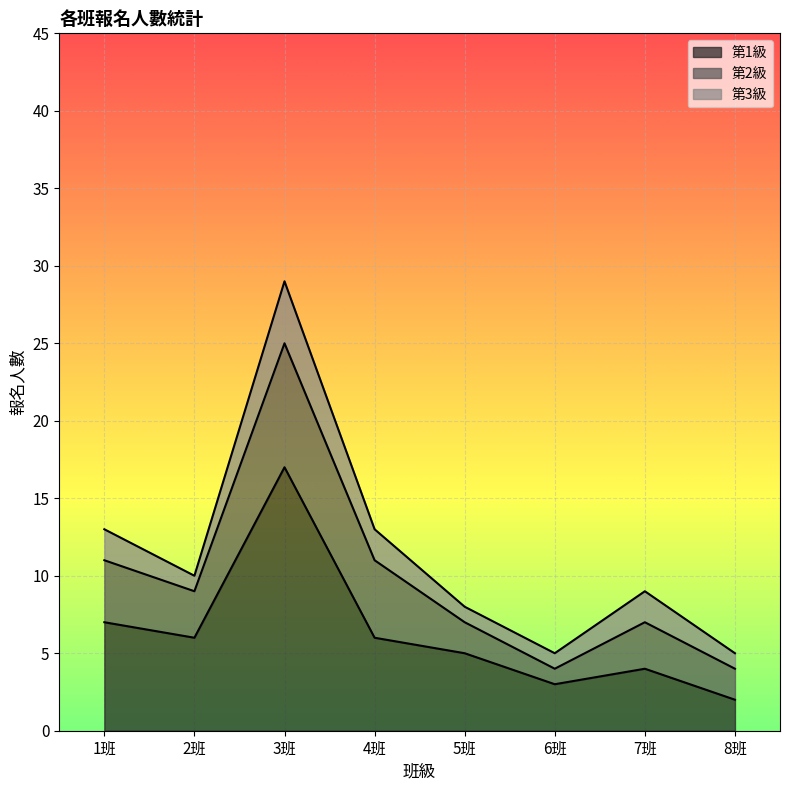

What is the average value of the 第3級 series?

2